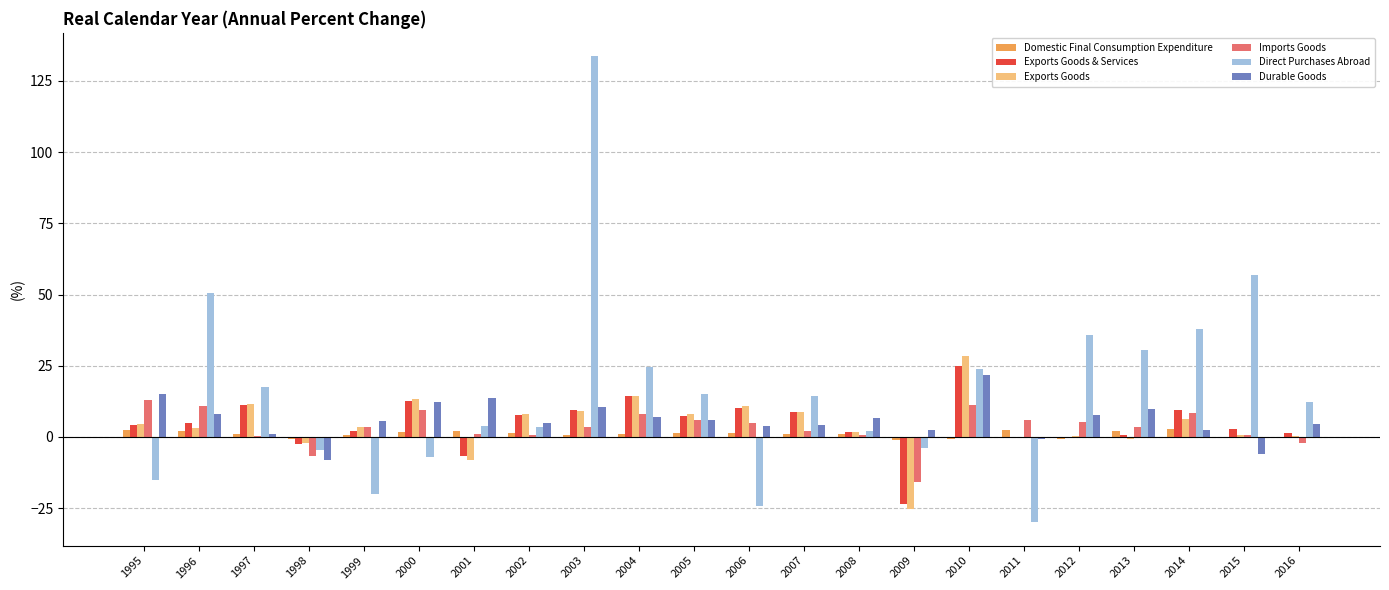

Between 1998 and 2003, which series saw the biggest shift?

Direct Purchases Abroad